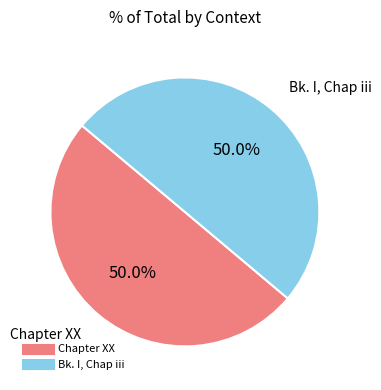

Is the sum of Chapter XX and Bk. I, Chap iii greater than half?

Yes